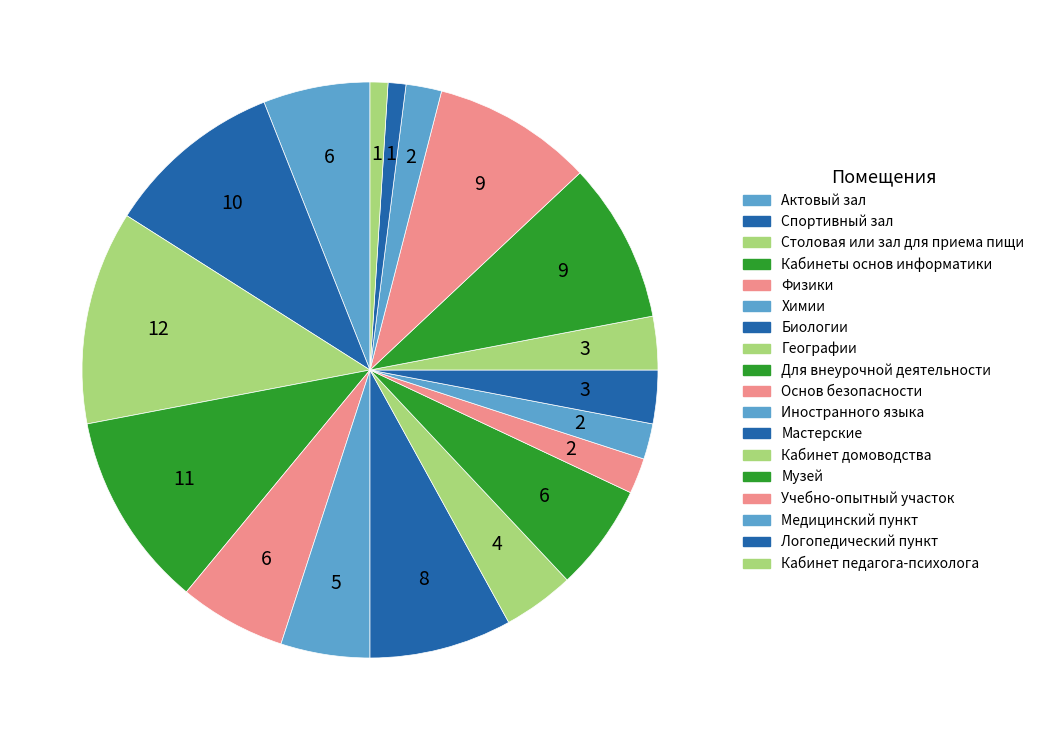

What percentage do Музей and Кабинет домоводства together represent?

12.0%